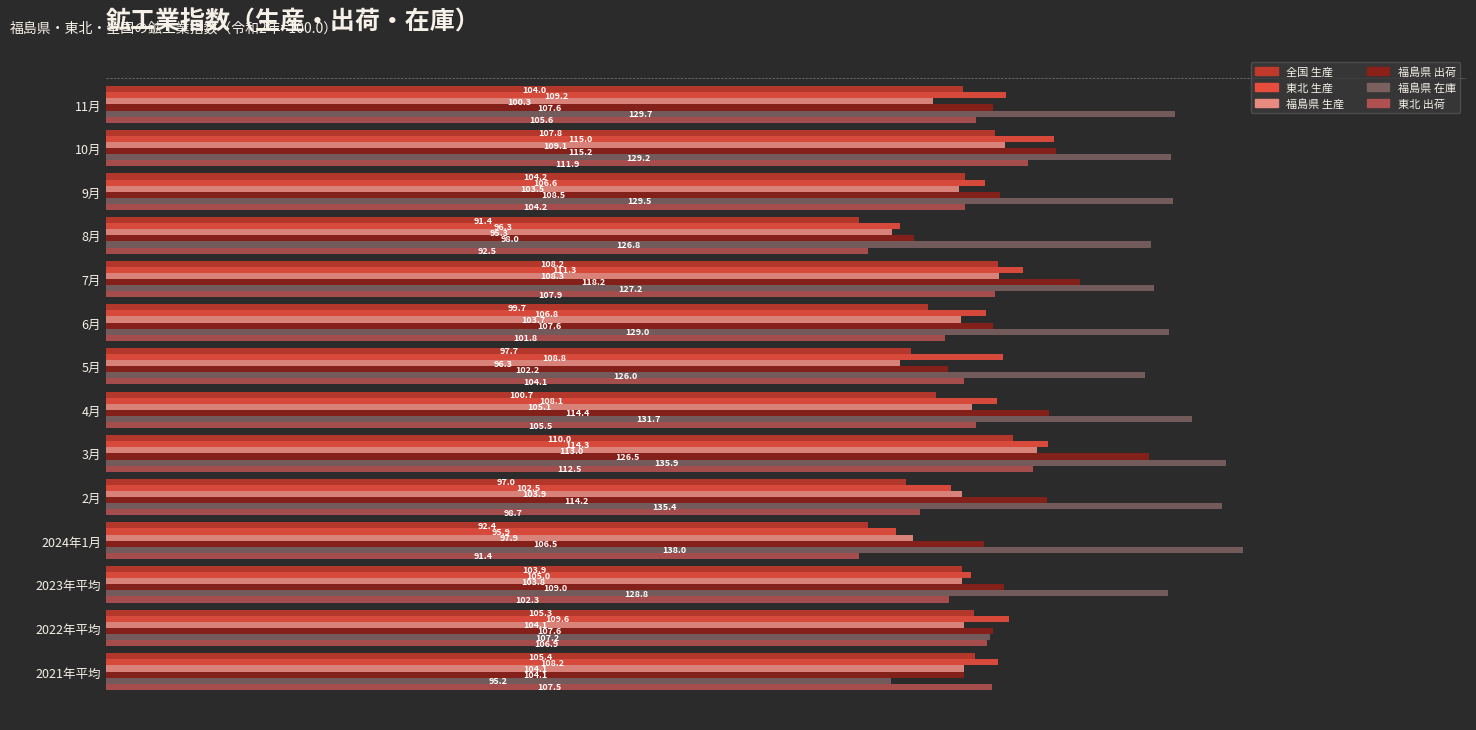

What is the average value of the 全国 生産 series?

102.0